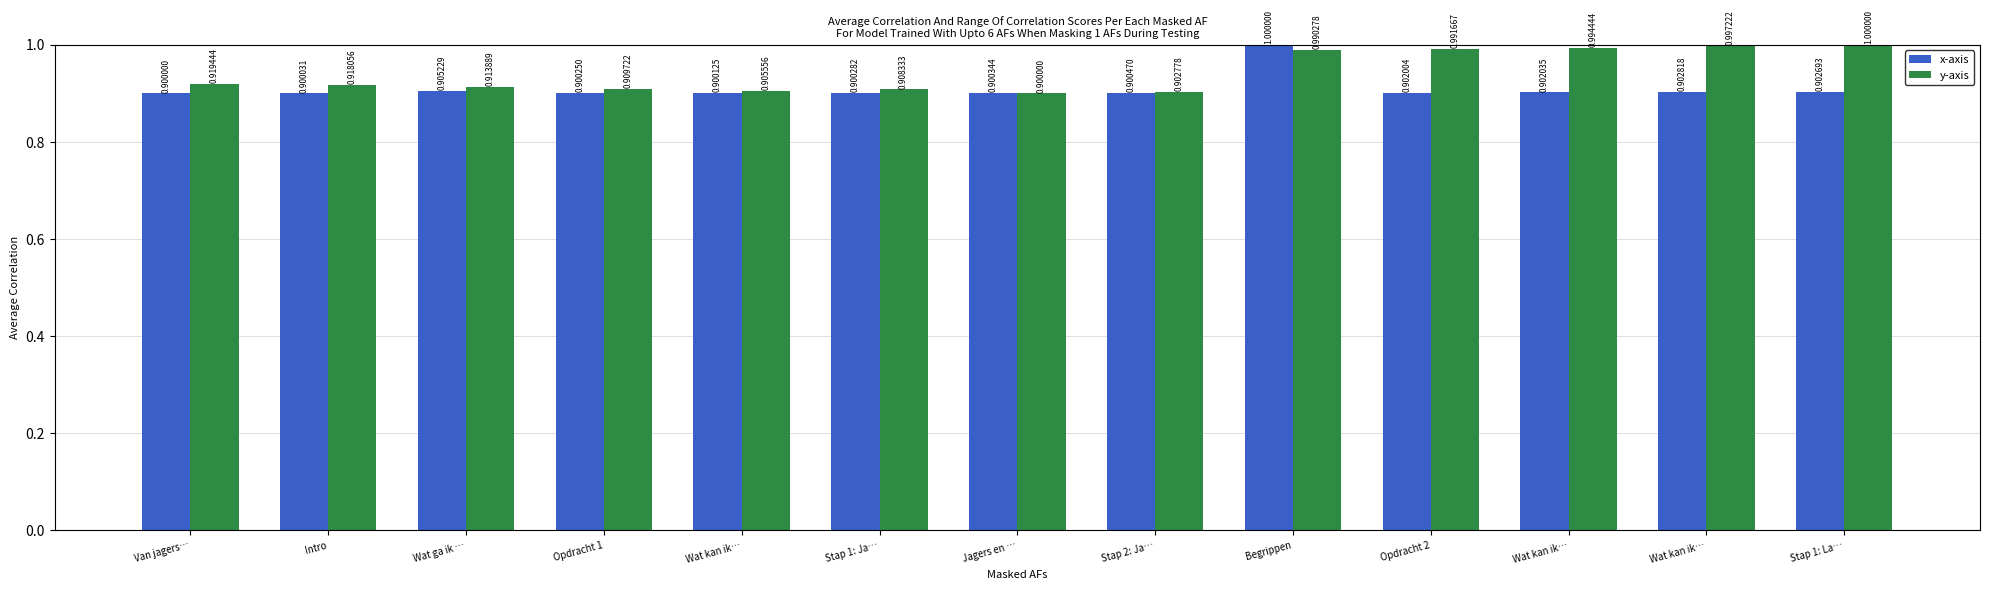

Is the value of y-axis at Wat kan ik… greater than the value of x-axis at Wat ga ik …?

Yes